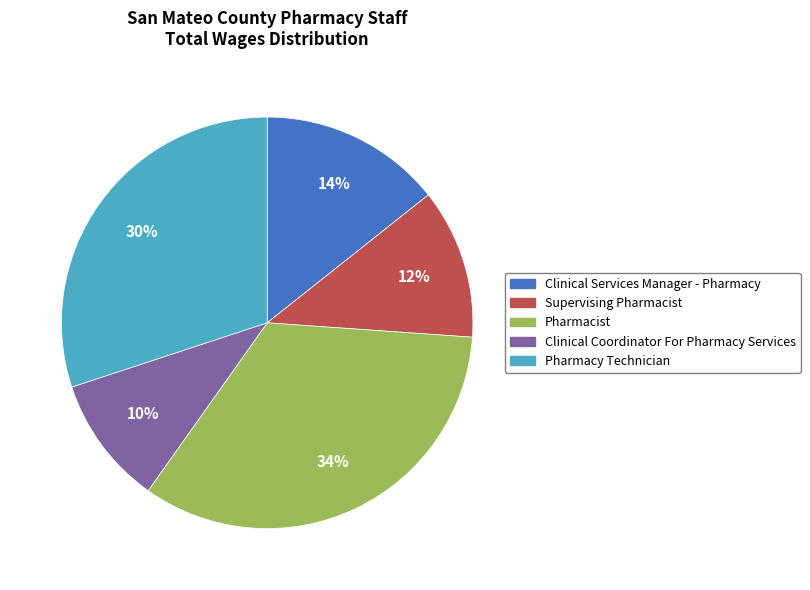

Is it true that Clinical Services Manager - Pharmacy is 2% of the pie?

False